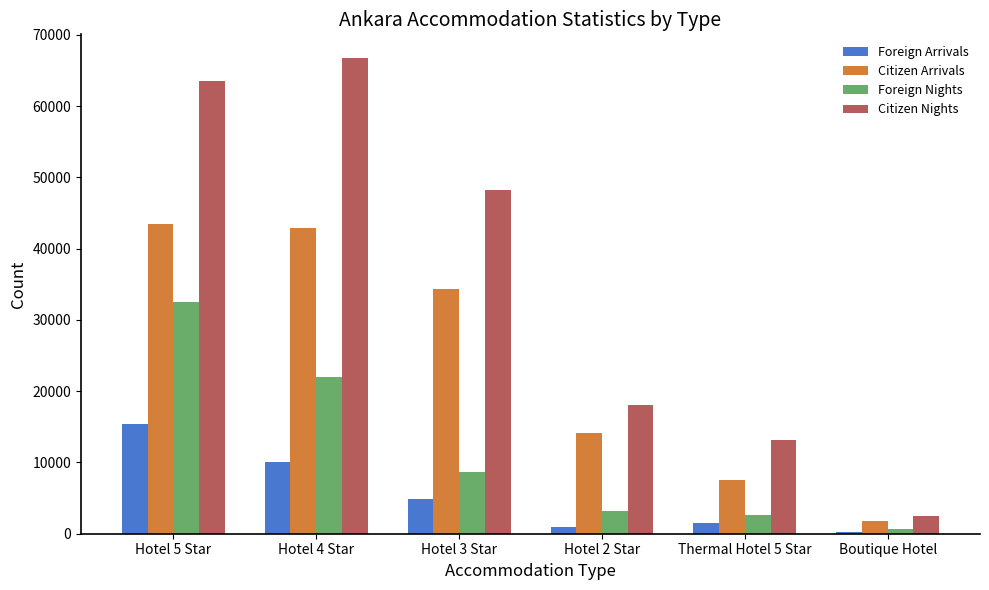

What is the value of the Citizen Nights bar at the 3rd from the left?

48282